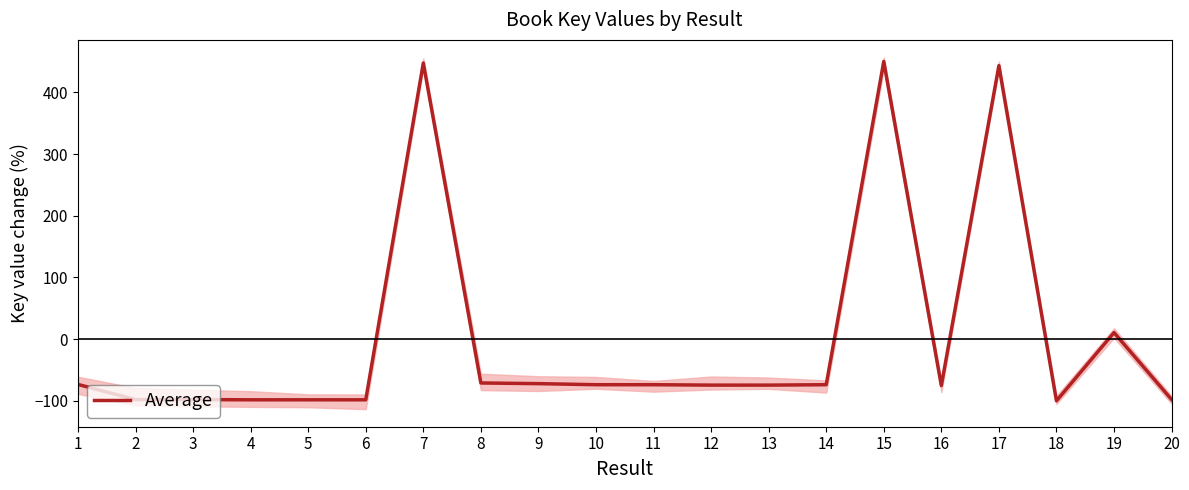

Which label corresponds to the smallest value in the chart?

18